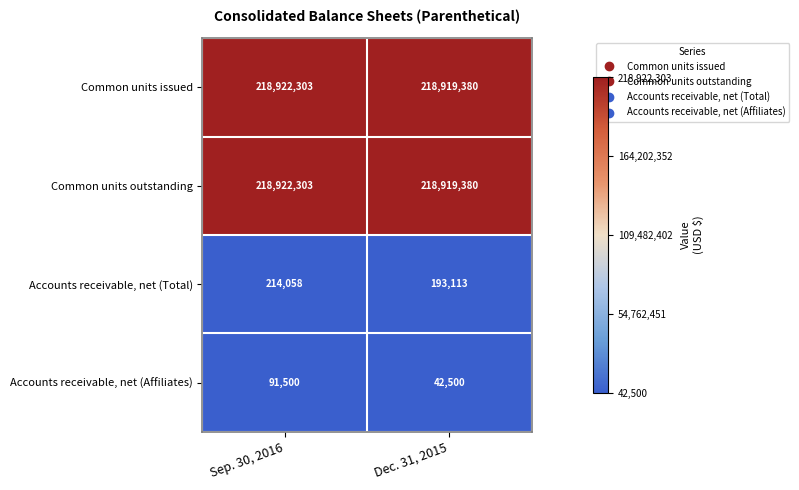

Count the number of data series in this chart.

4